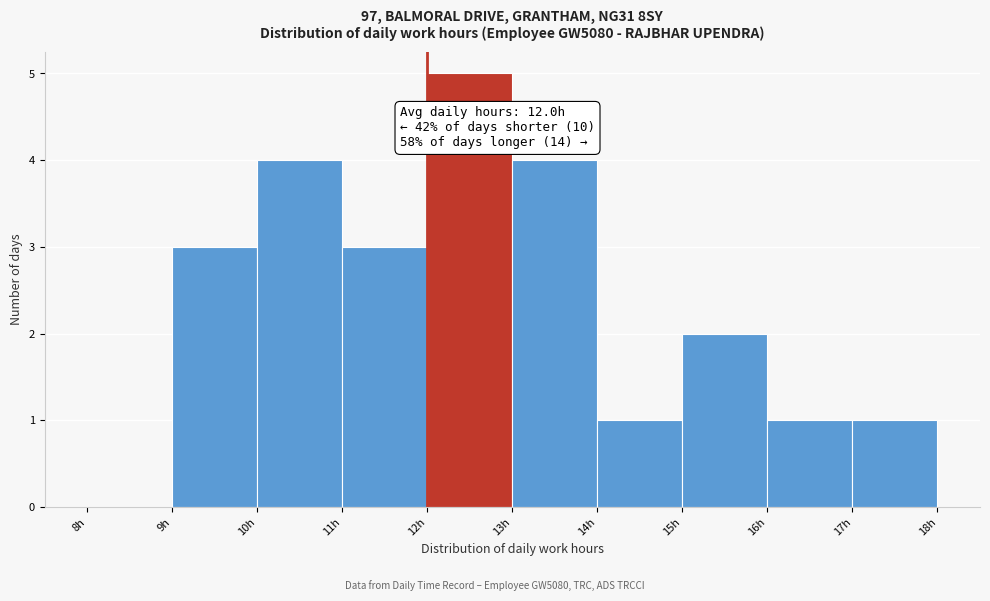

Which range on the x-axis has the tallest bar?

12 to 13